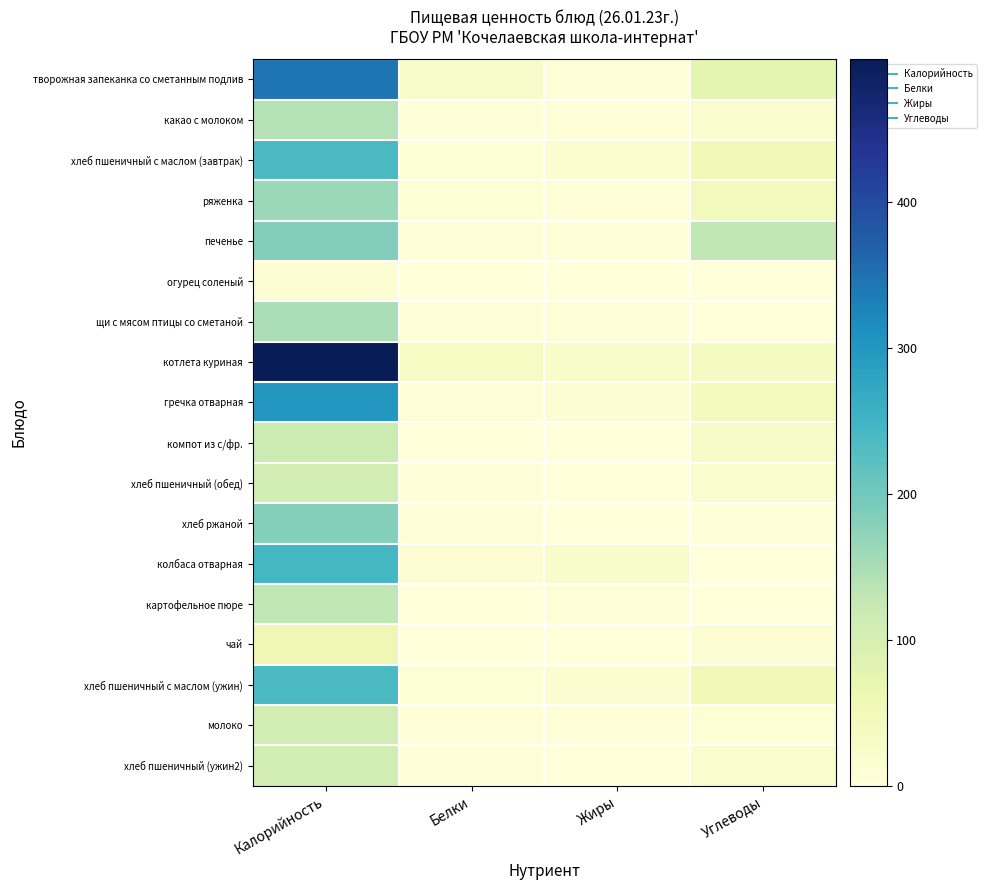

How many distinct data groups are displayed?

18